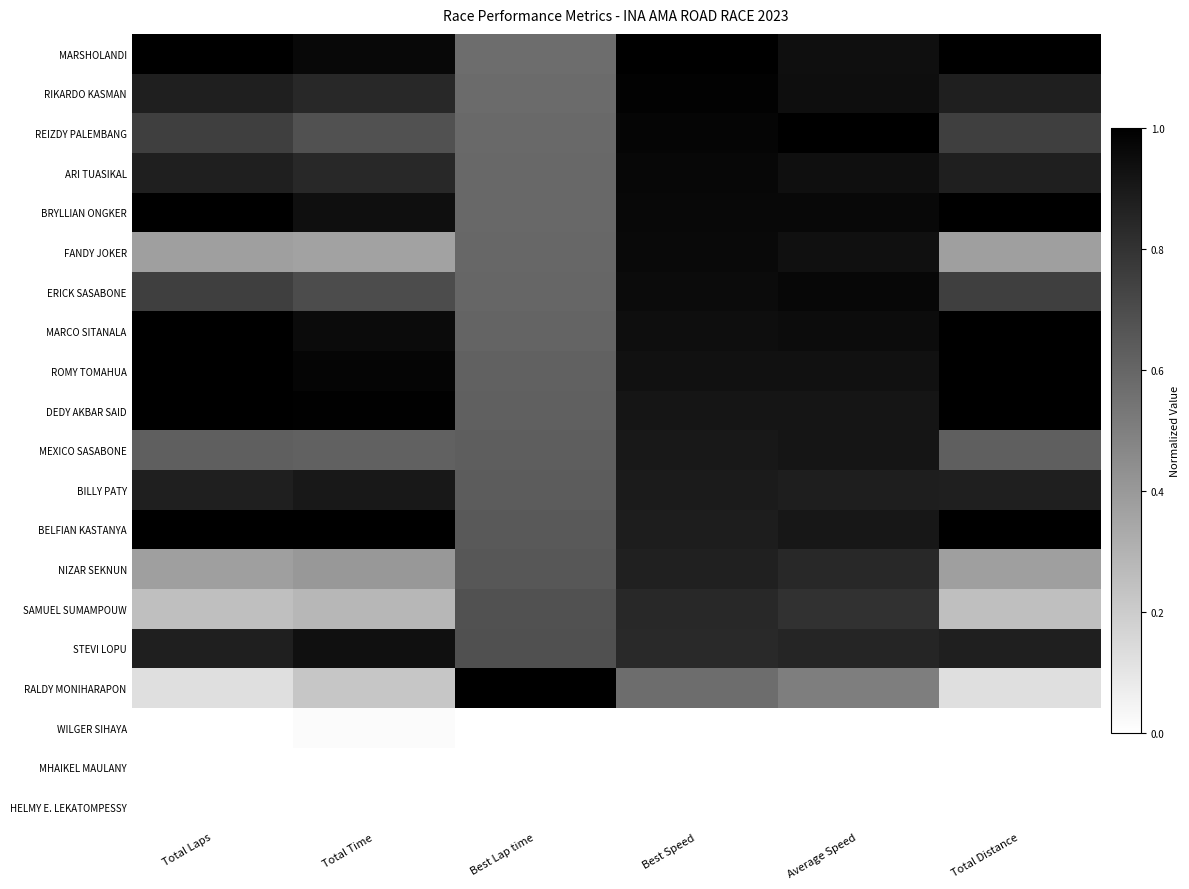

Which has a higher value, Average Speed or Total Distance?

Total Distance